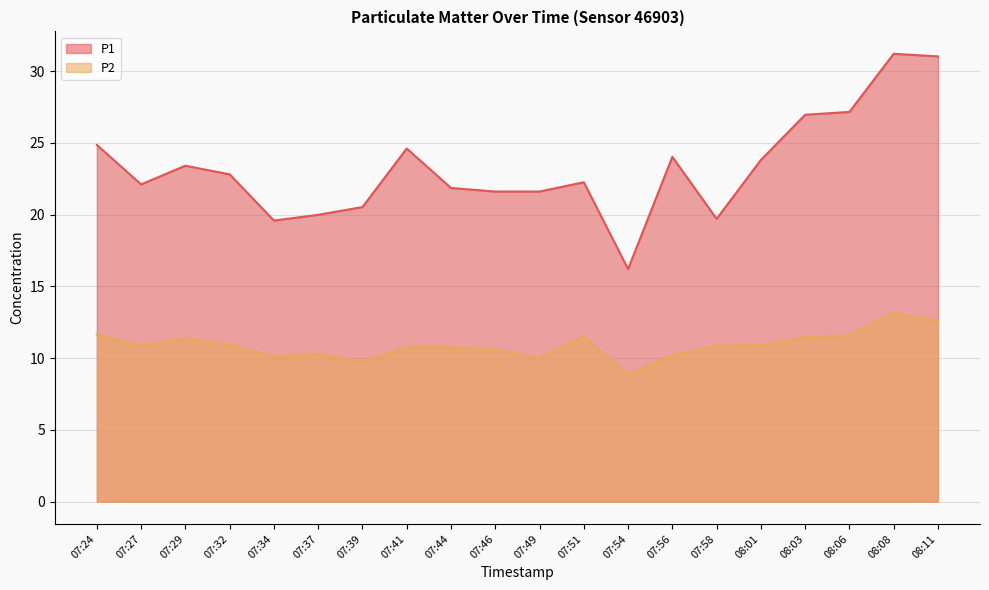

At which category does P2 reach its first local valley?

07:27